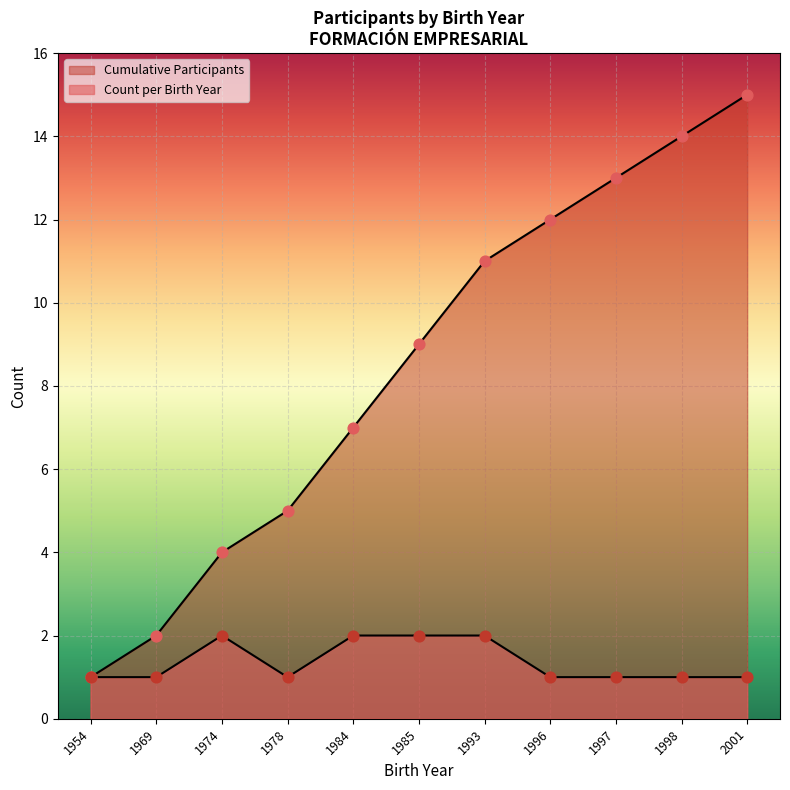

Which series has the widest spread of Y values?

Cumulative Participants